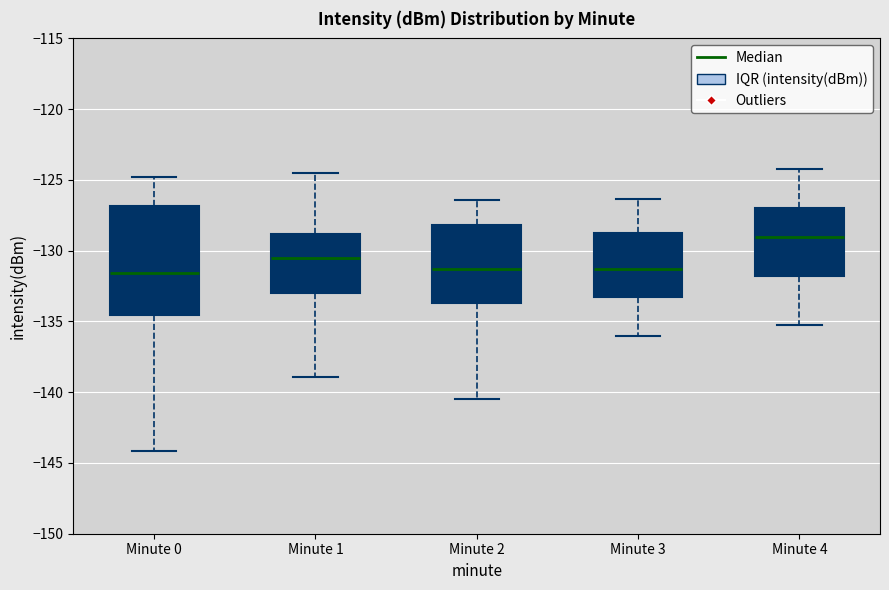

Reading left to right, transcribe this box plot: for each box, give where its median line is, the range the box spans, and where its two whiskers end, as read against the y-axis. The values are not printed on the chart, so give them approximately, as read against the axis.

Minute 0: median -131.5, box -134.5 to -127.0, whiskers -144.0 to -125.0
Minute 1: median -130.5, box -133.0 to -129.0, whiskers -139.0 to -124.5
Minute 2: median -131.5, box -133.5 to -128.0, whiskers -140.5 to -126.5
Minute 3: median -131.5, box -133.0 to -128.5, whiskers -136.0 to -126.5
Minute 4: median -129.0, box -132.0 to -127.0, whiskers -135.0 to -124.0